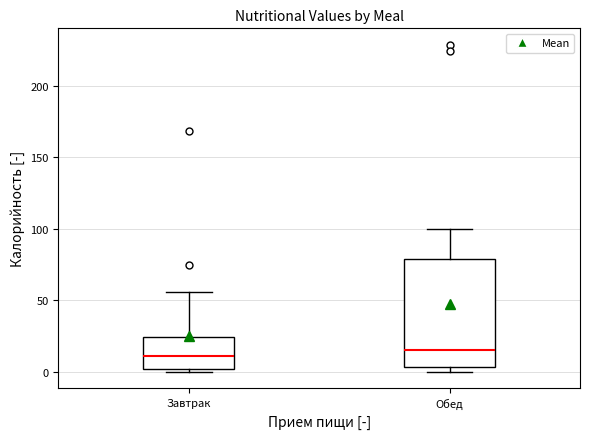

Where does the upper whisker of the box for Обед end on the y-axis? The values are not printed on the chart, so give them approximately, as read against the axis.

100